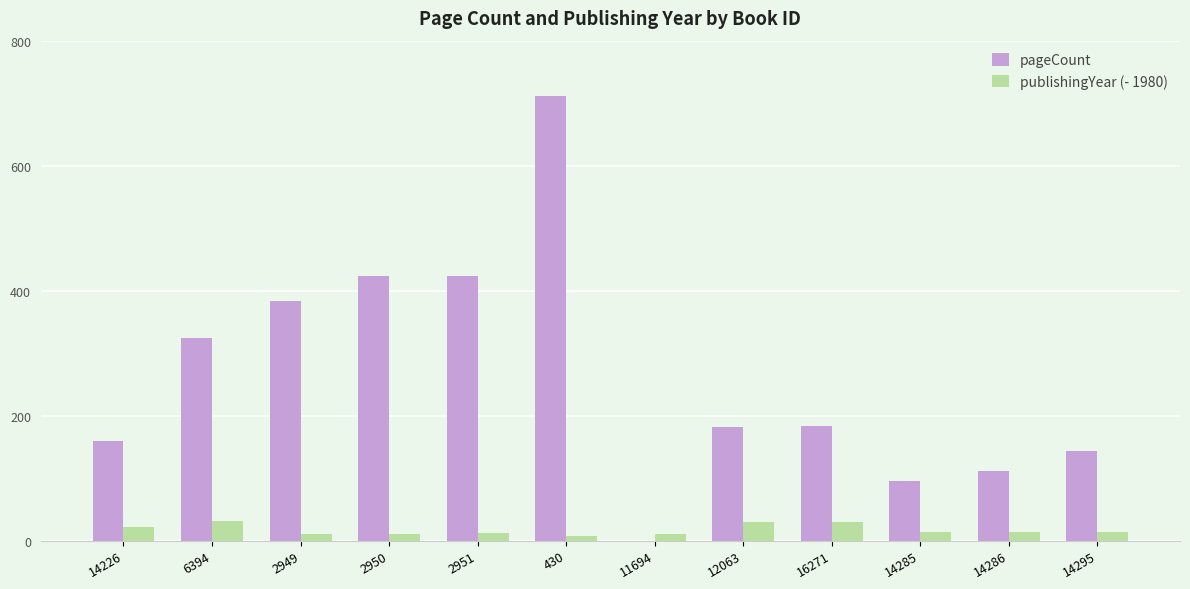

At which category is the sum across all series the highest?

430